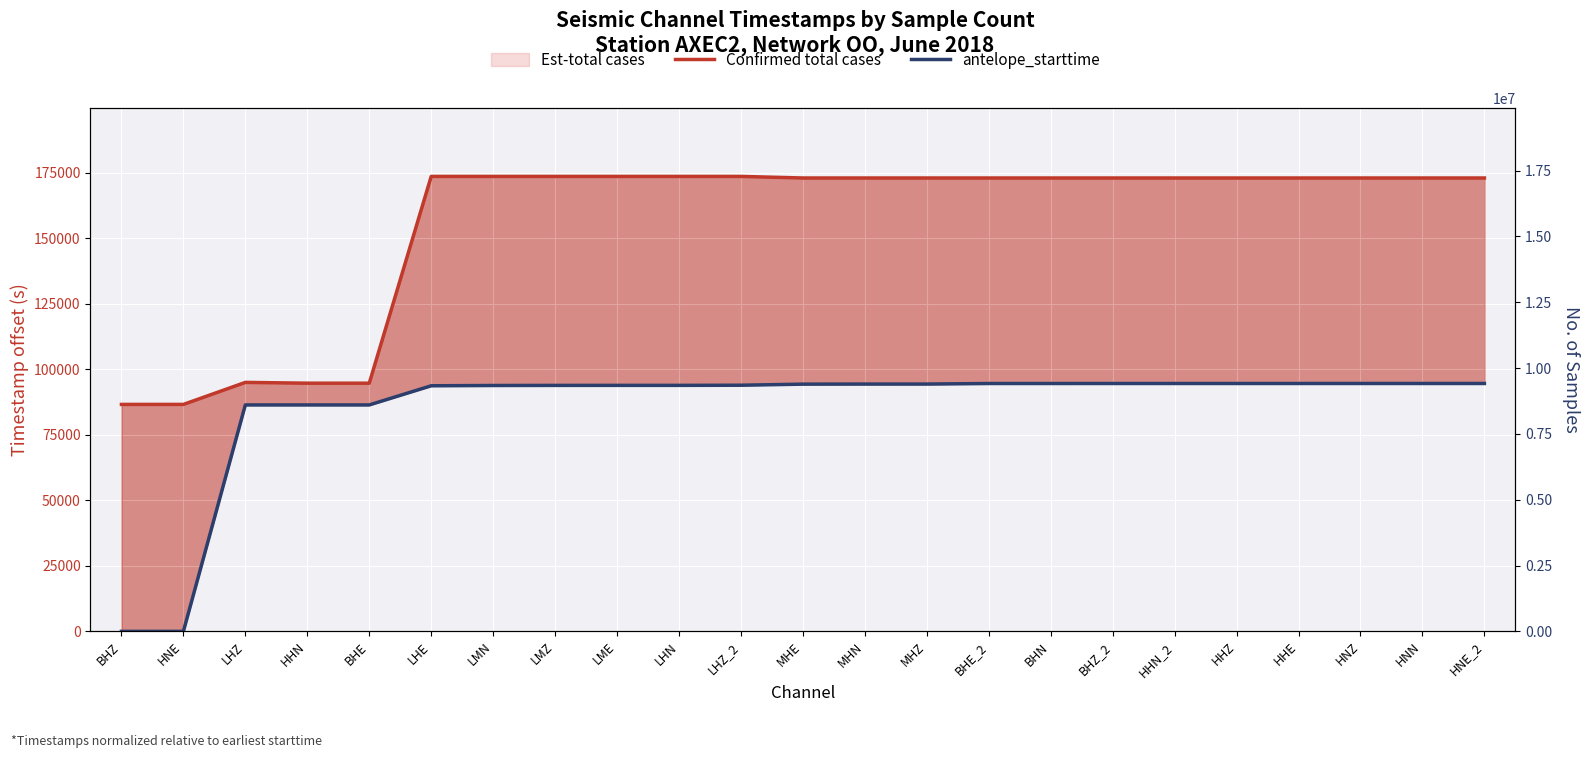

Which has a higher value, LHE or LME?

LME